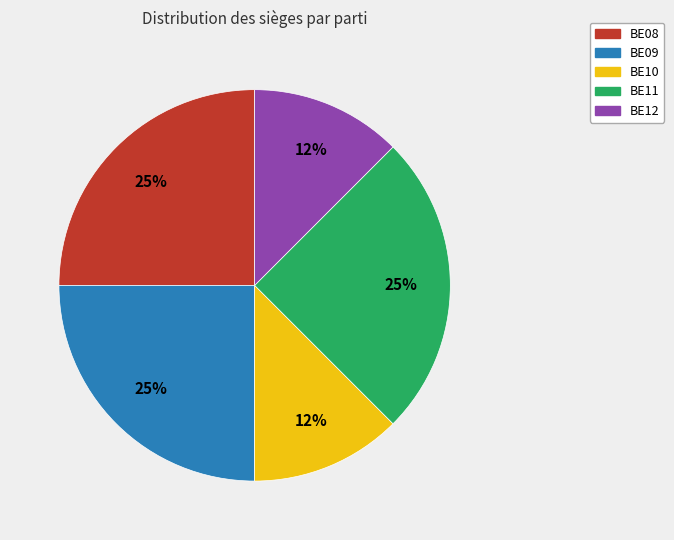

Do BE12 and BE08 together represent more than half of the pie?

No